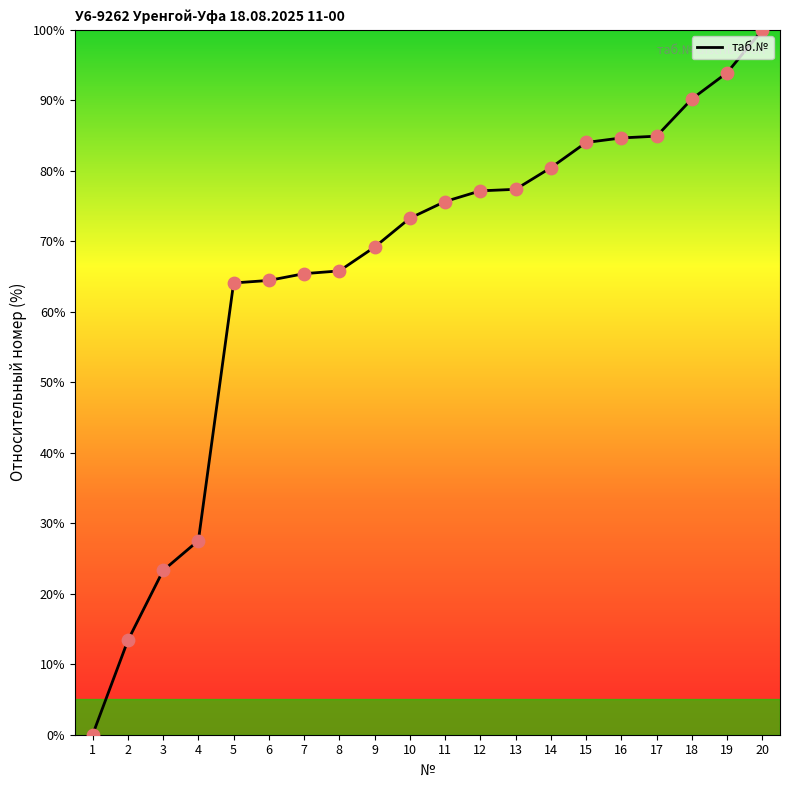

What is the ratio of the value at 12 to the value at 20?

0.8